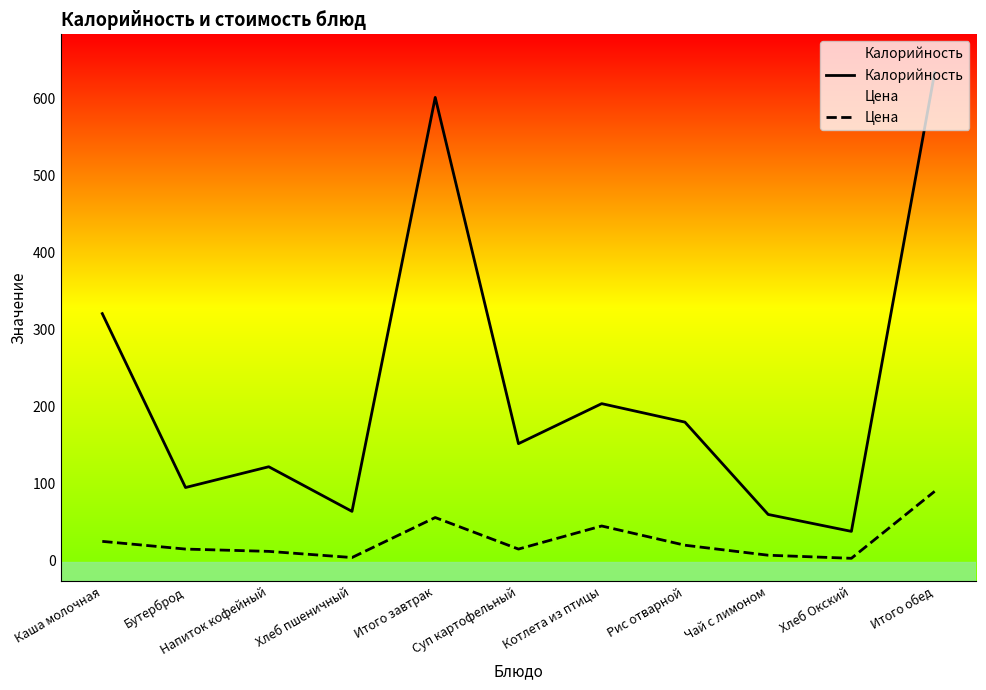

In Калорийность, how many points are lower than both neighbors (excluding endpoints)?

4